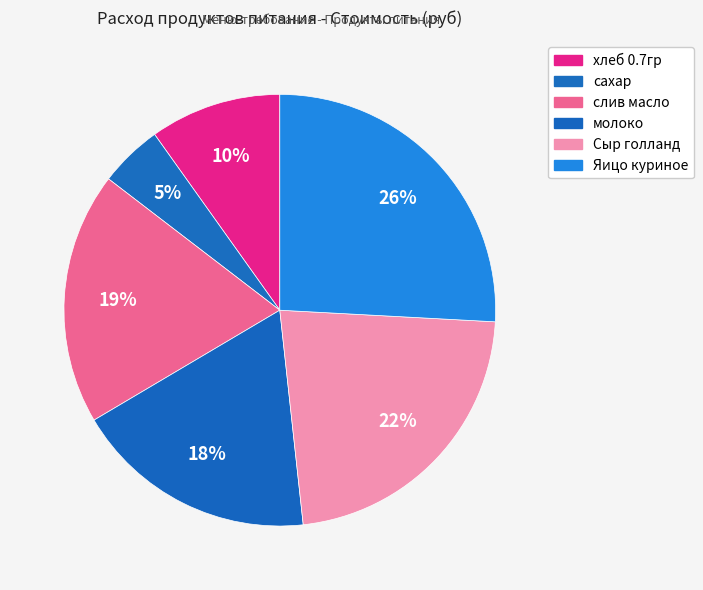

What portion of the pie excludes Сыр голланд?

77.6%